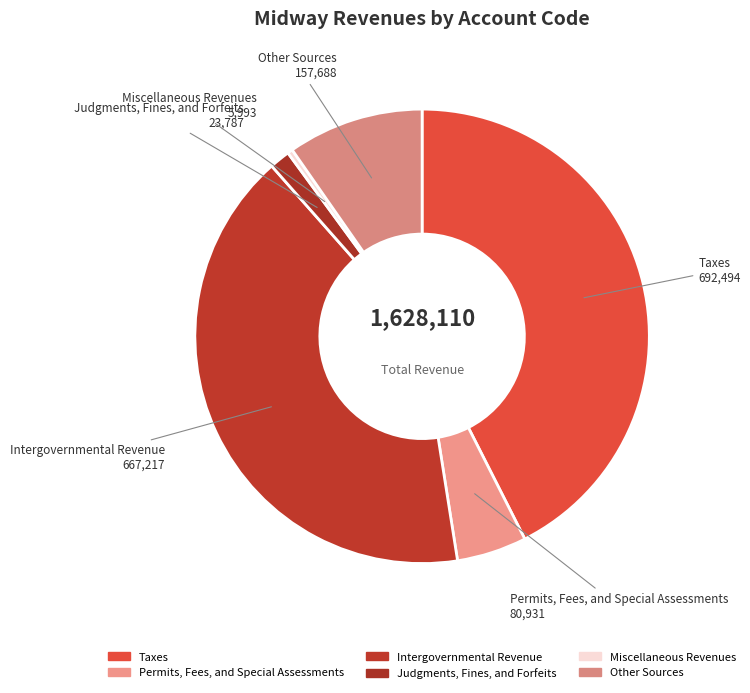

To the nearest percent, what is the difference between the Intergovernmental Revenue and Miscellaneous Revenues slice percentages?

41%